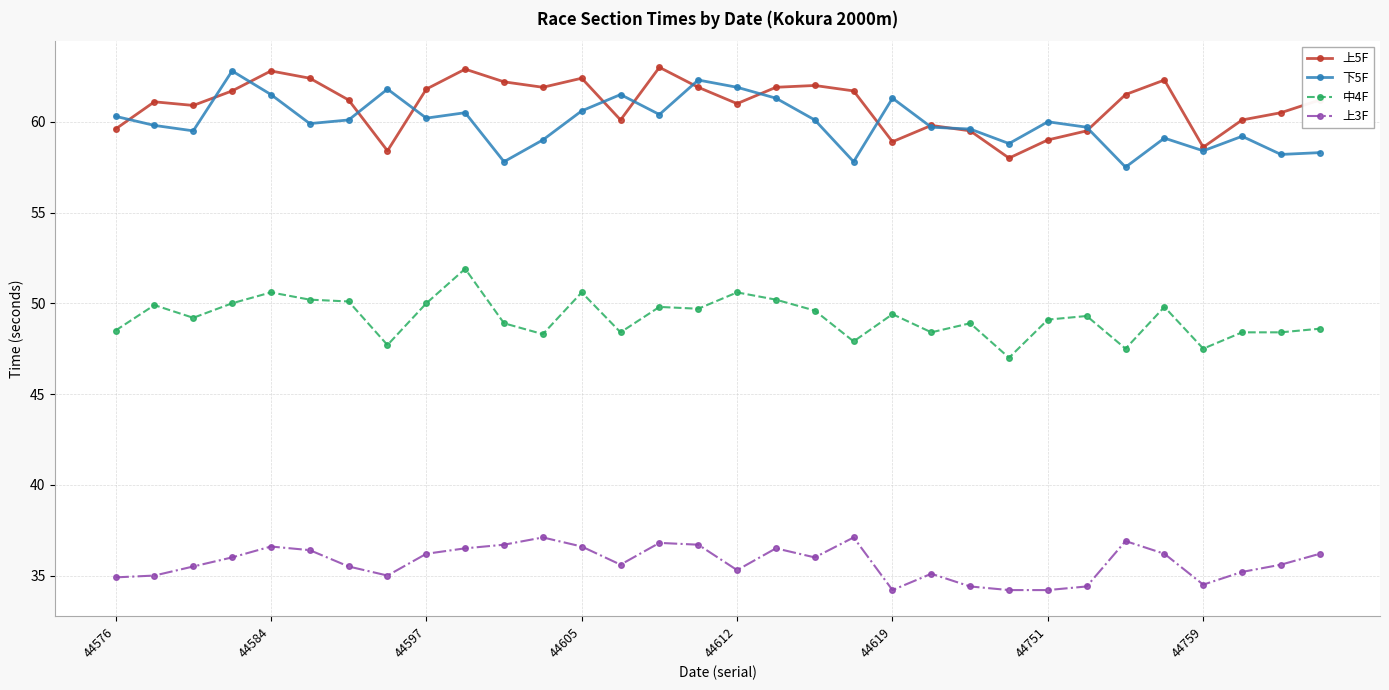

What is the sum of all 上5F values?

1949.8